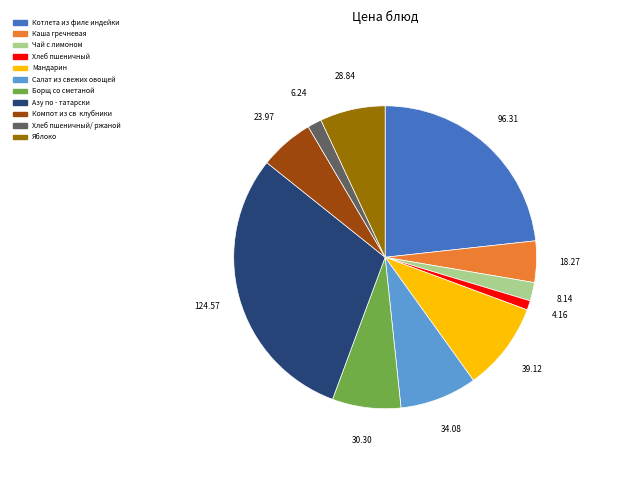

Is there a majority slice in this chart?

No